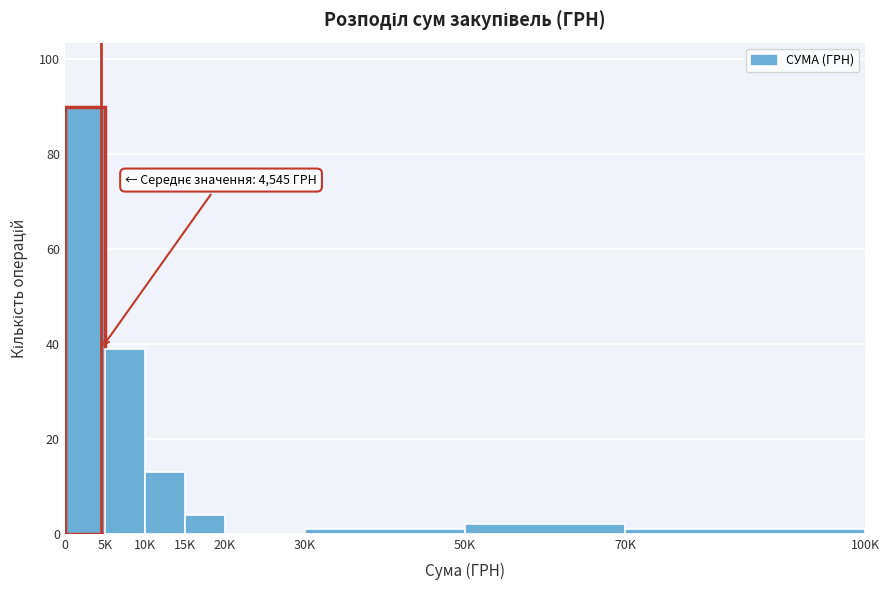

Is it true that the value at 5K is 26?

False